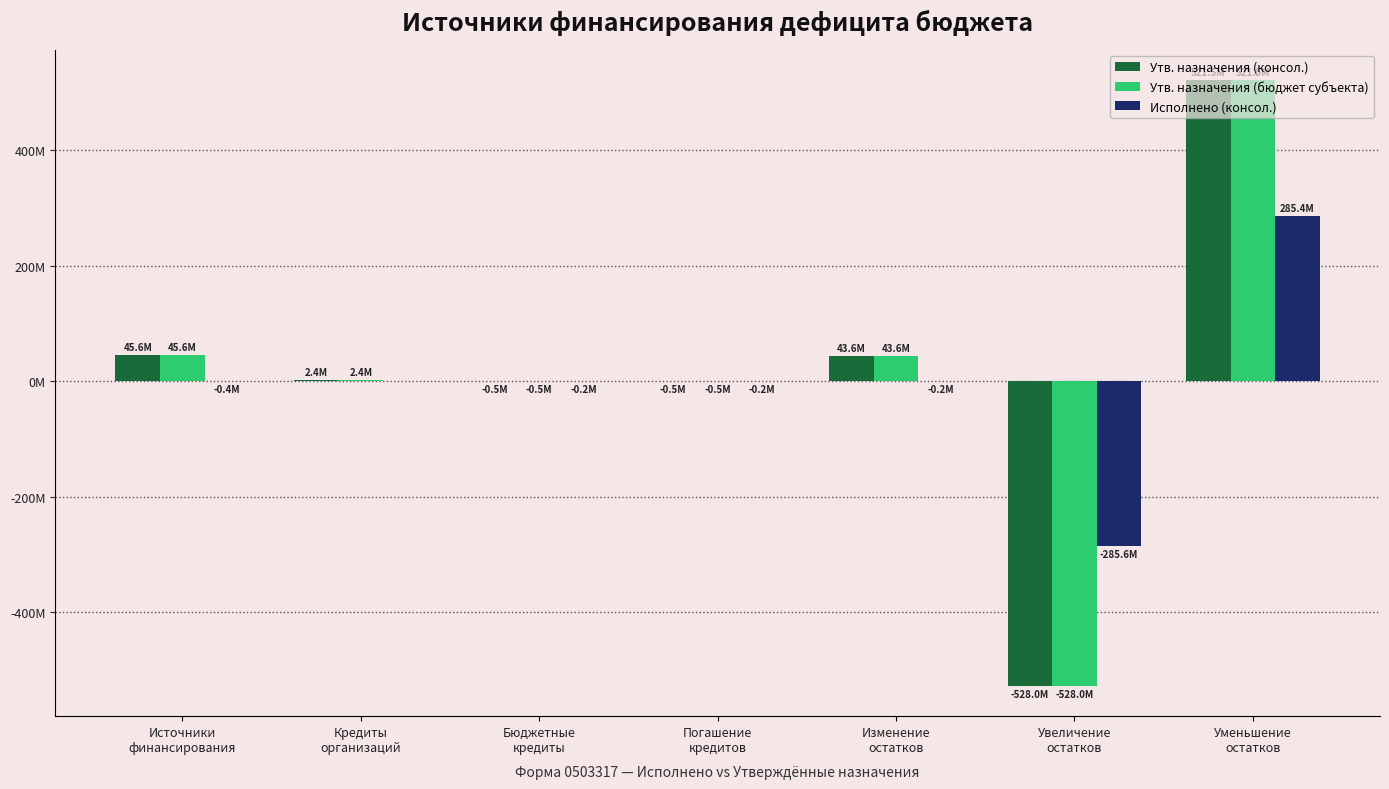

What is the average value of the Утв. назначения (бюджет субъекта) series?

12024219.9